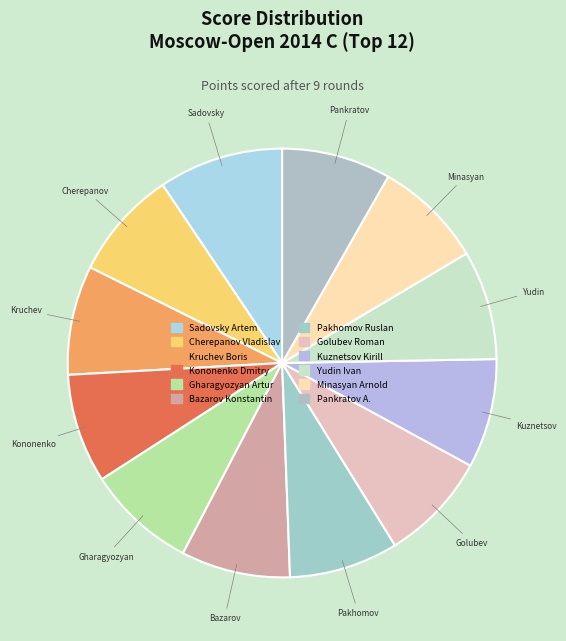

Is Bazarov Konstantin the majority of the pie?

No